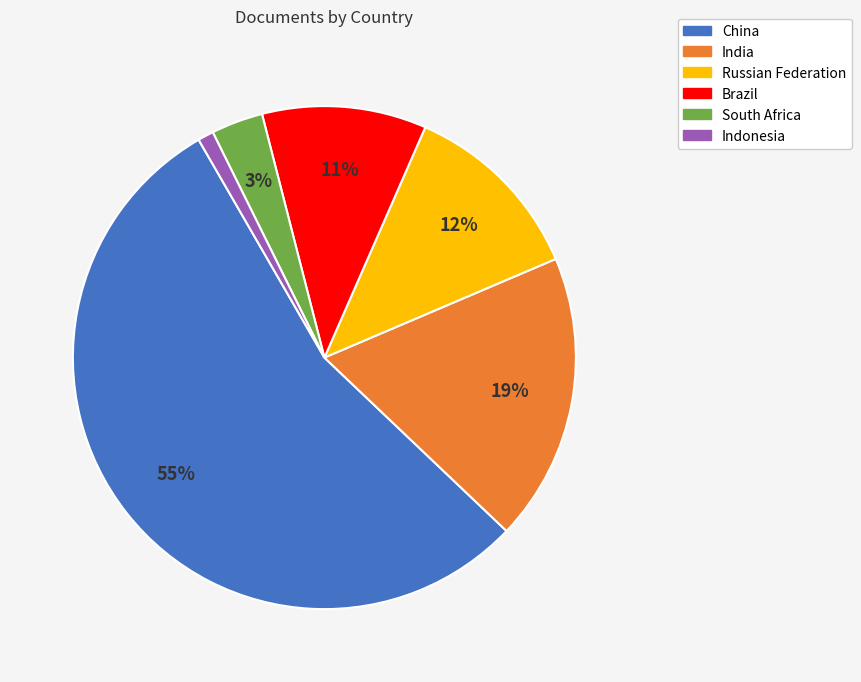

Does South Africa represent more than half of the total?

No